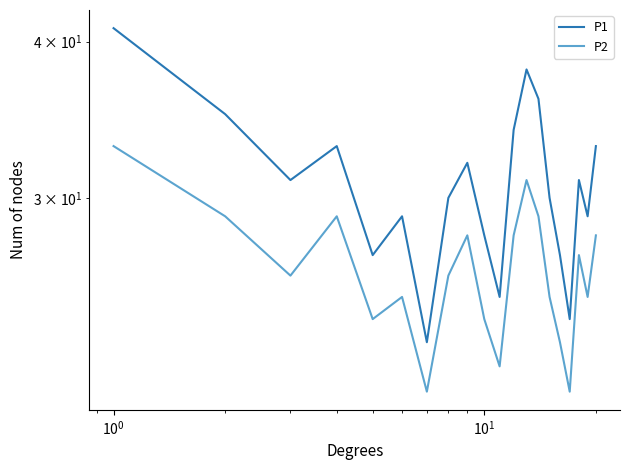

At how many categories does at least one series exceed 25?

17